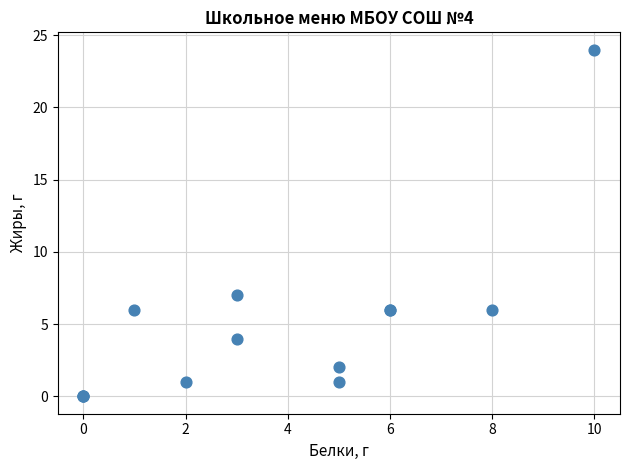

What Y value in the scatter plot is closest to 12?

7